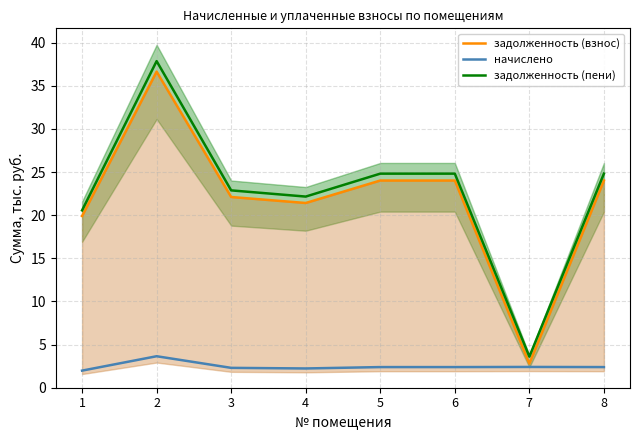

The value of начислено at 7 is 1.4. True or false?

False